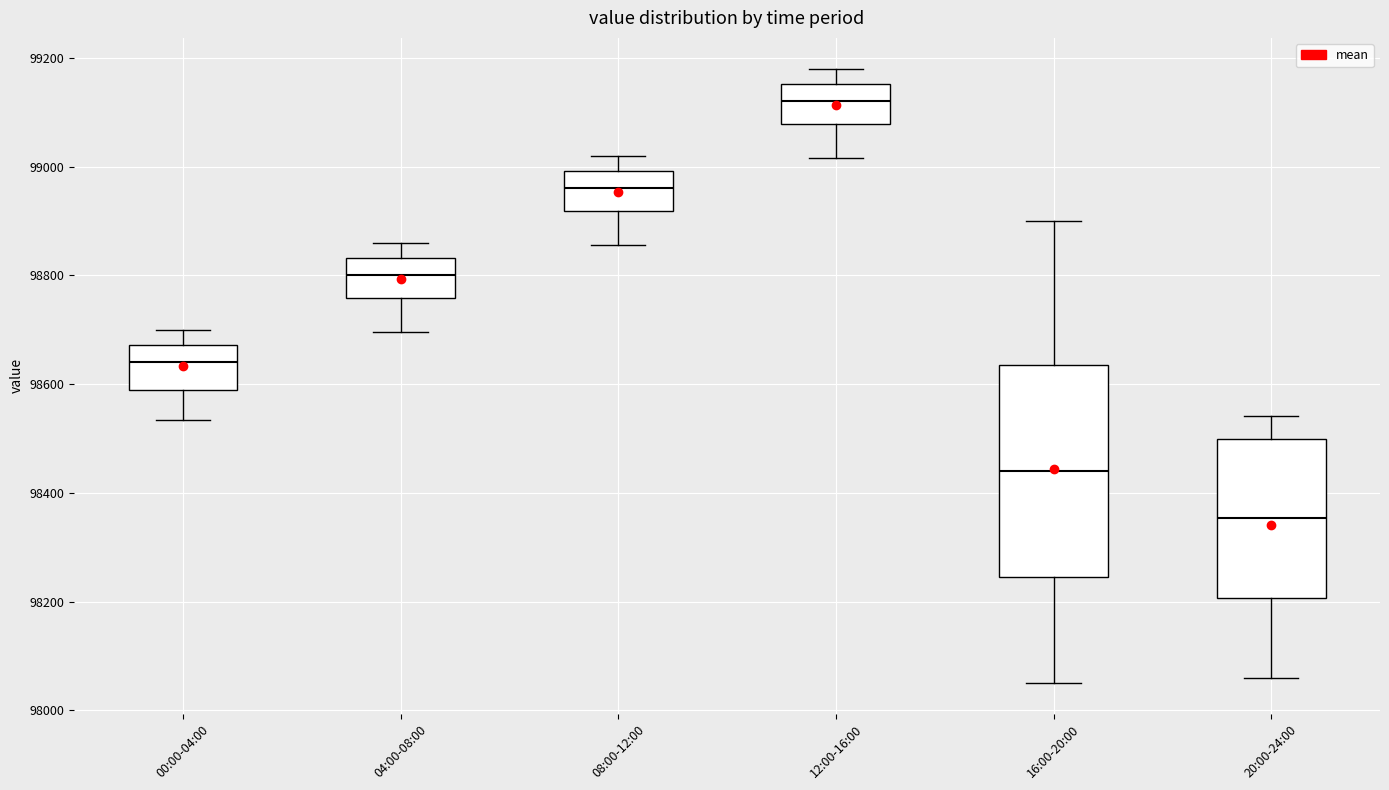

Comparing the boxes themselves (not the whiskers), which one is the tallest?

16:00-20:00